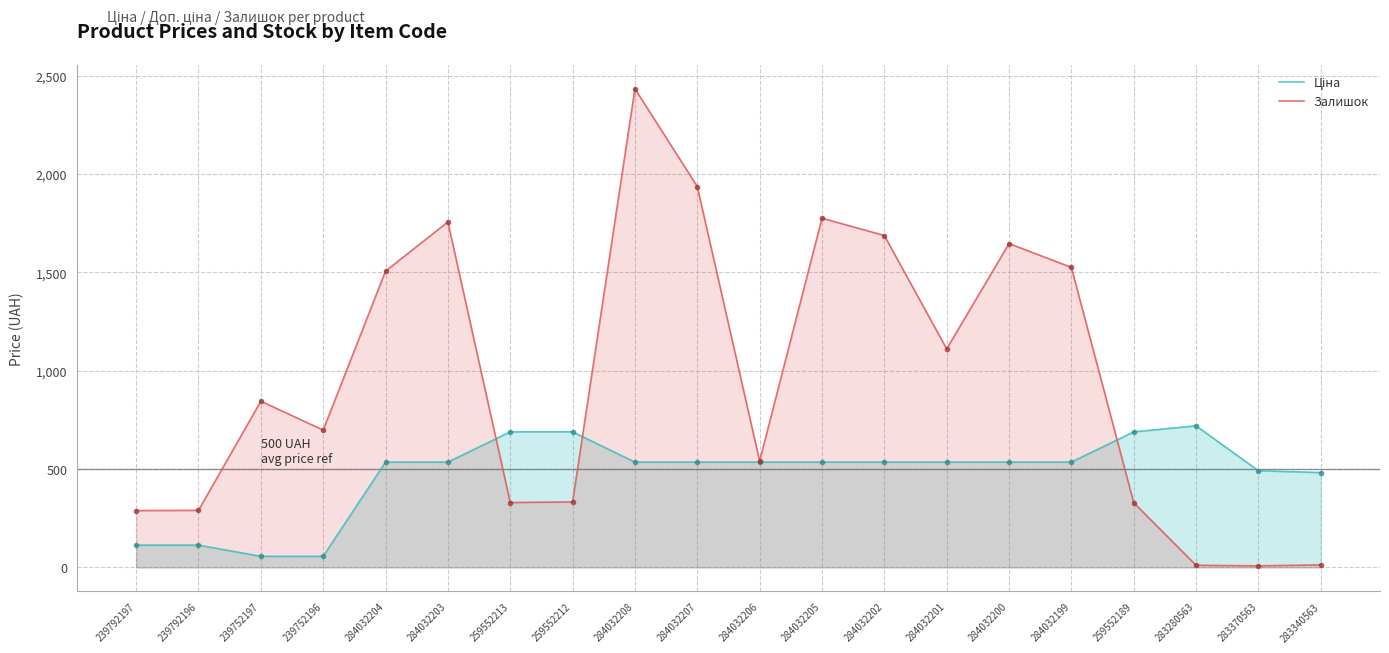

Which series changed the most between 239752197 and 283280563?

Залишок